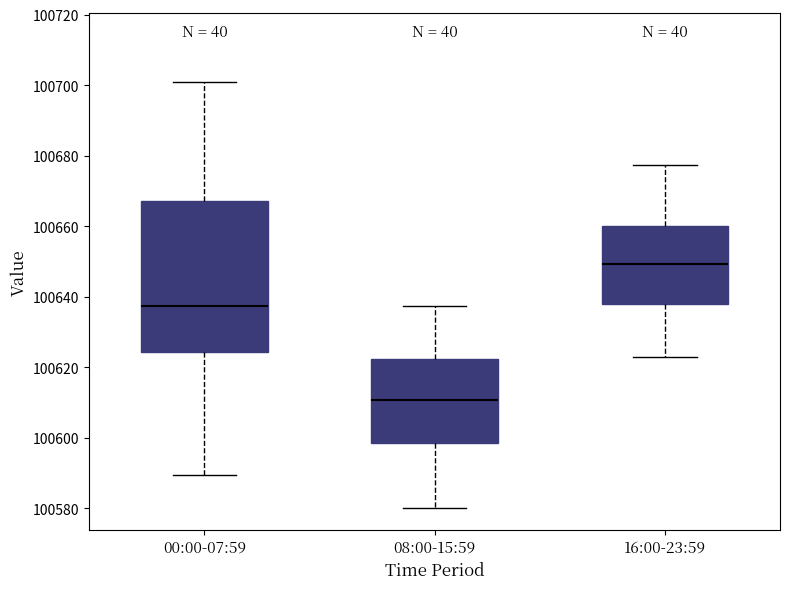

Where does the median line of the box for 08:00-15:59 sit on the y-axis? The values are not printed on the chart, so give them approximately, as read against the axis.

100610